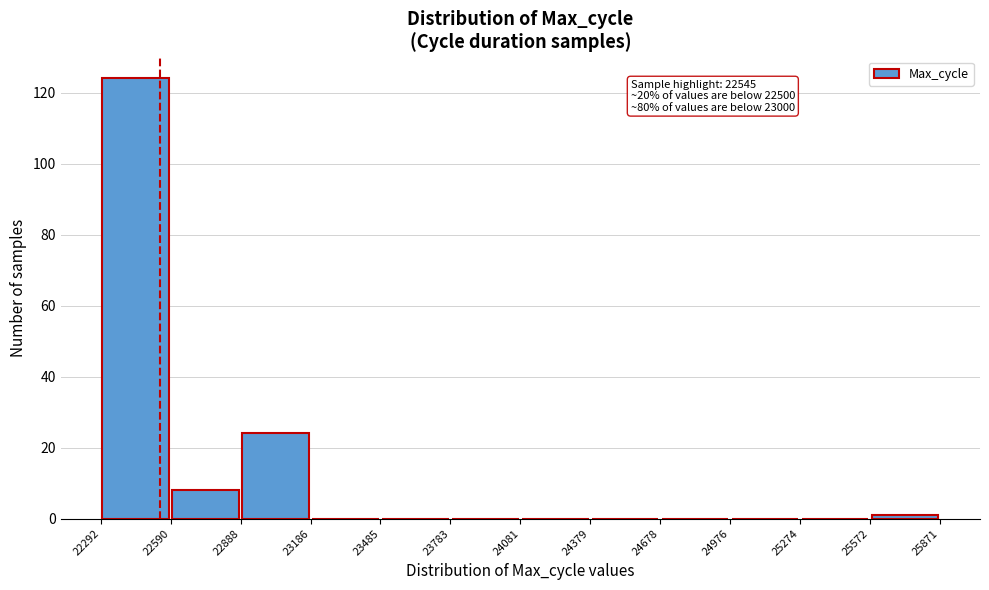

Over which range of the x-axis is the bar tallest?

22292 to 22590